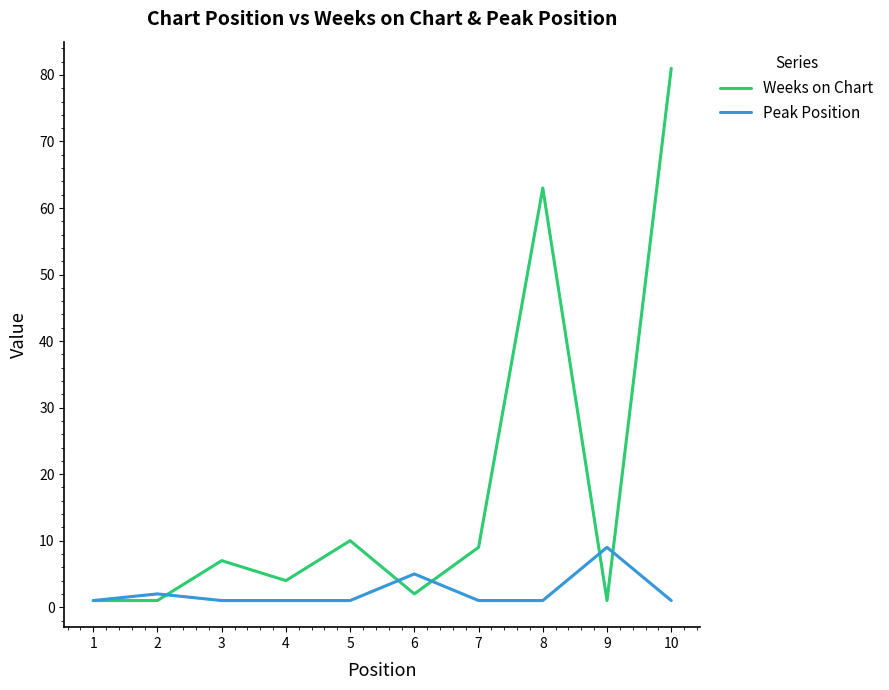

Is this an area chart (filled region under the line)?

No